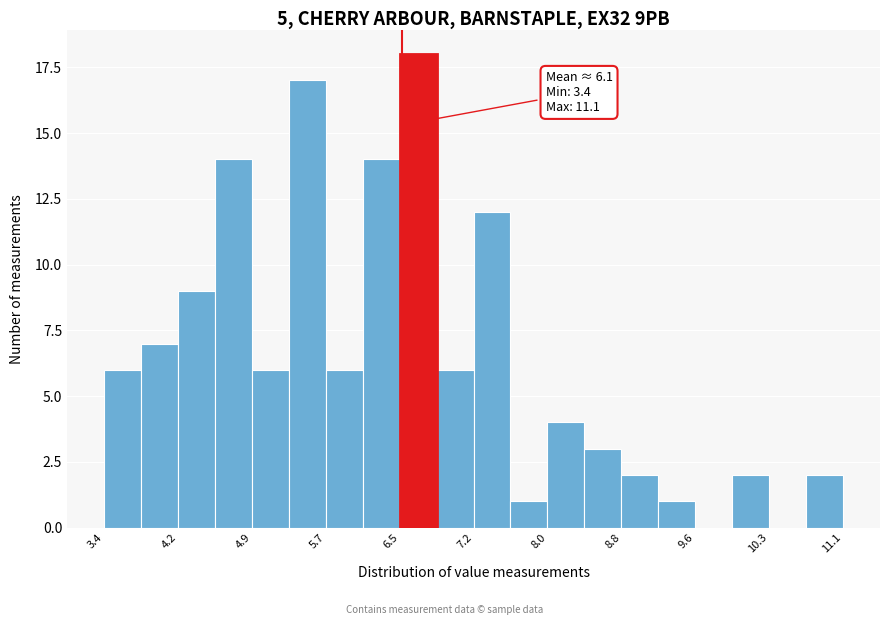

Around what value on the x-axis is the tallest bar? Give the approximate position of its centre, as read against the axis.

6.7